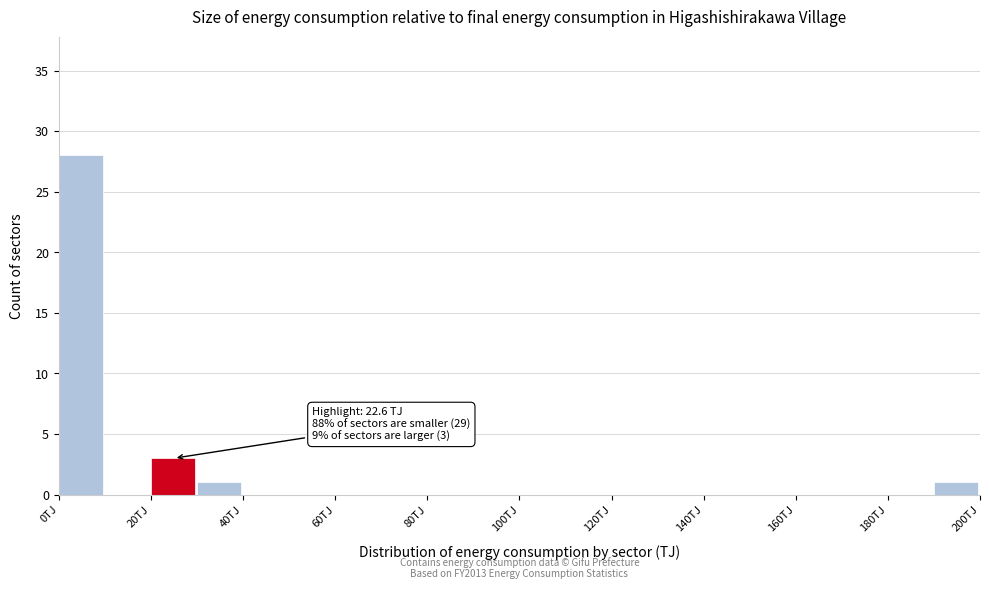

Which range on the x-axis has the tallest bar?

0 to 10